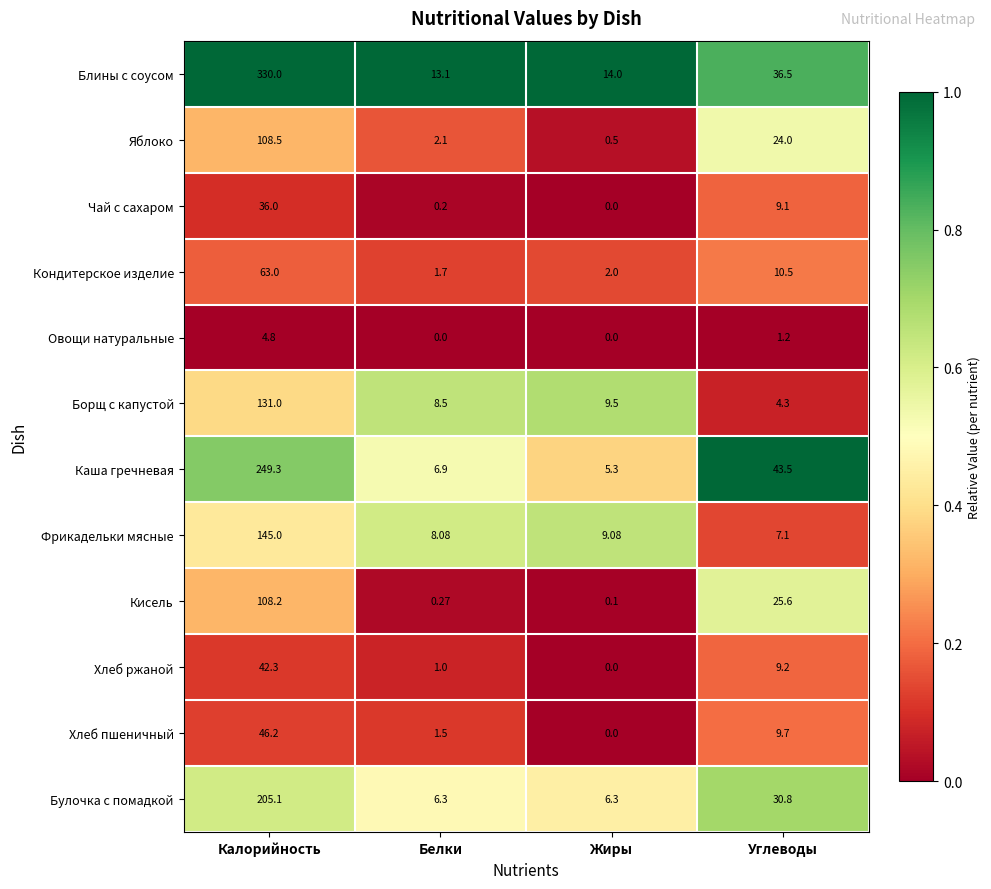

Which series has the largest range (max minus min)?

Блины с соусом